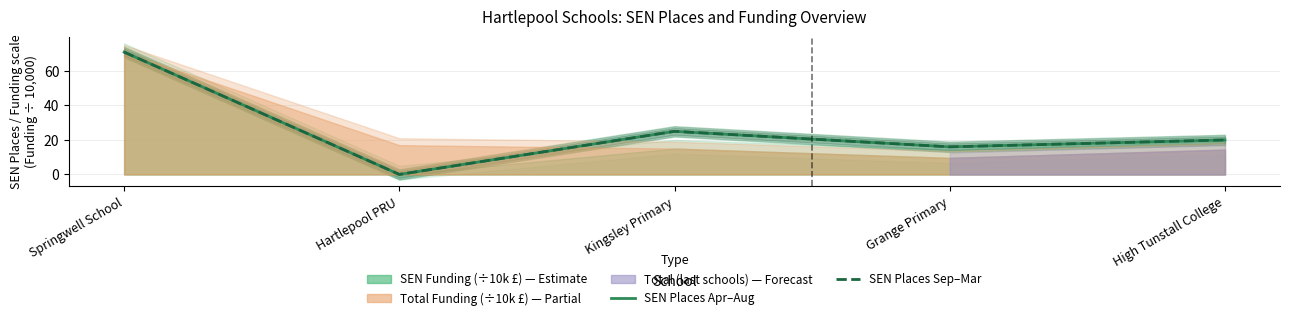

Rank the series by their maximum value, from highest to lowest.

SEN Places Apr–Aug, SEN Places Sep–Mar